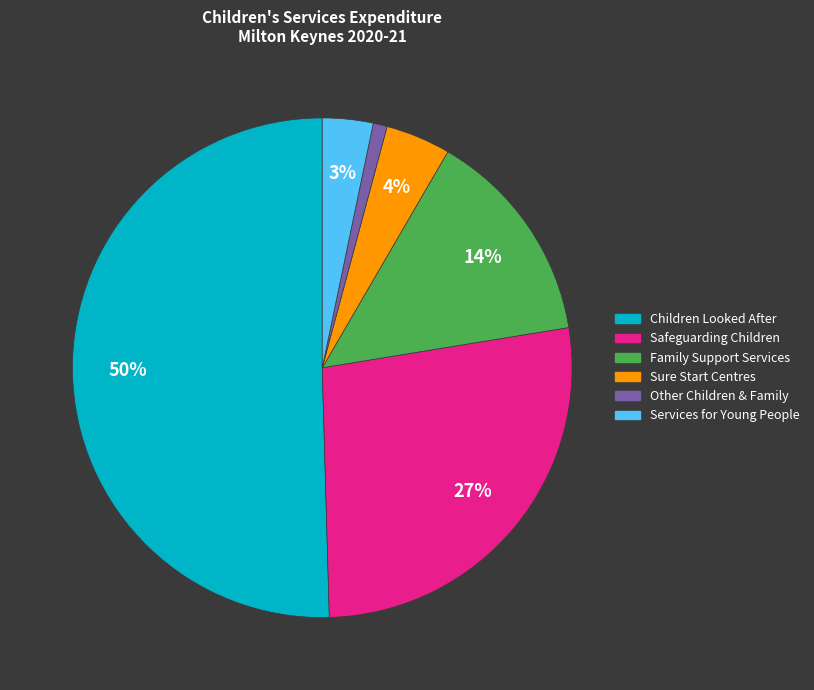

The Services for Young People slice represents 11% of the pie. True or false?

False